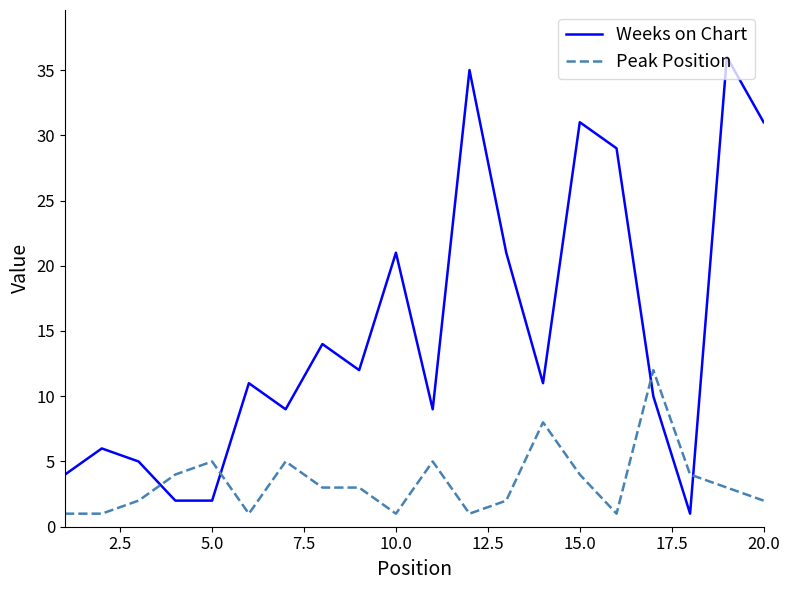

What is the average value of the Weeks on Chart series?

15